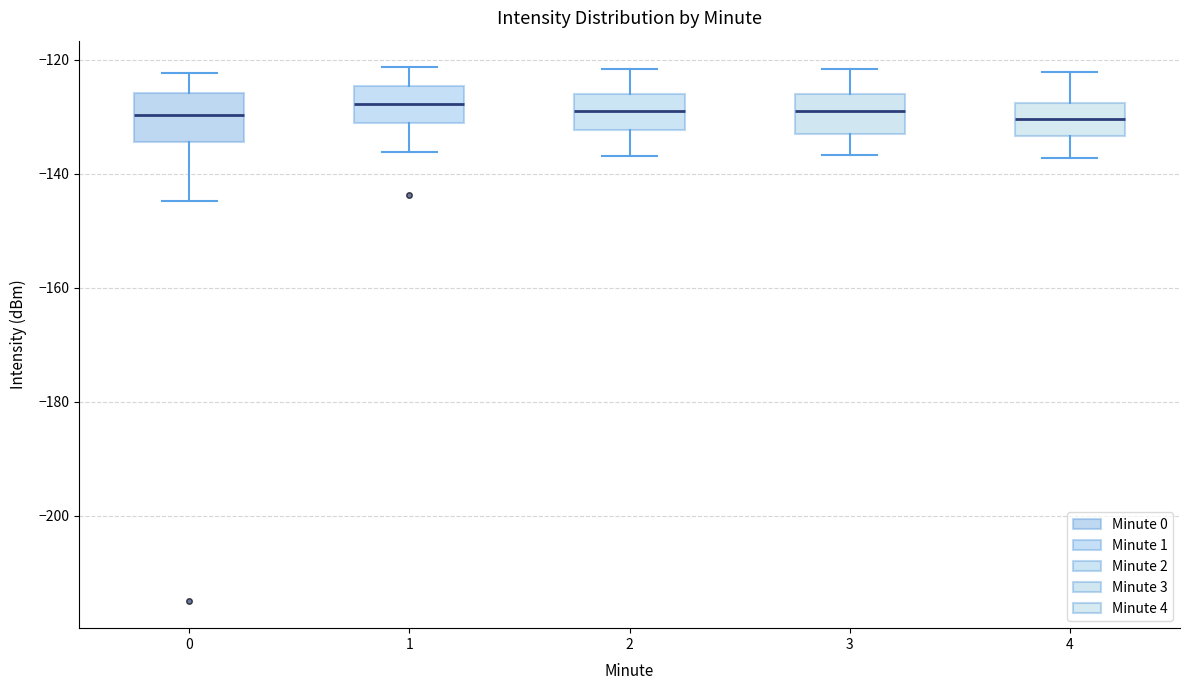

Reading left to right, transcribe this box plot: for each box, give where its median line is, the range the box spans, and where its two whiskers end, as read against the y-axis. The values are not printed on the chart, so give them approximately, as read against the axis.

0: median -130, box -134 to -126, whiskers -144 to -122
1: median -128, box -132 to -124, whiskers -136 to -122
2: median -130, box -132 to -126, whiskers -136 to -122
3: median -130, box -134 to -126, whiskers -136 to -122
4: median -130, box -134 to -128, whiskers -138 to -122